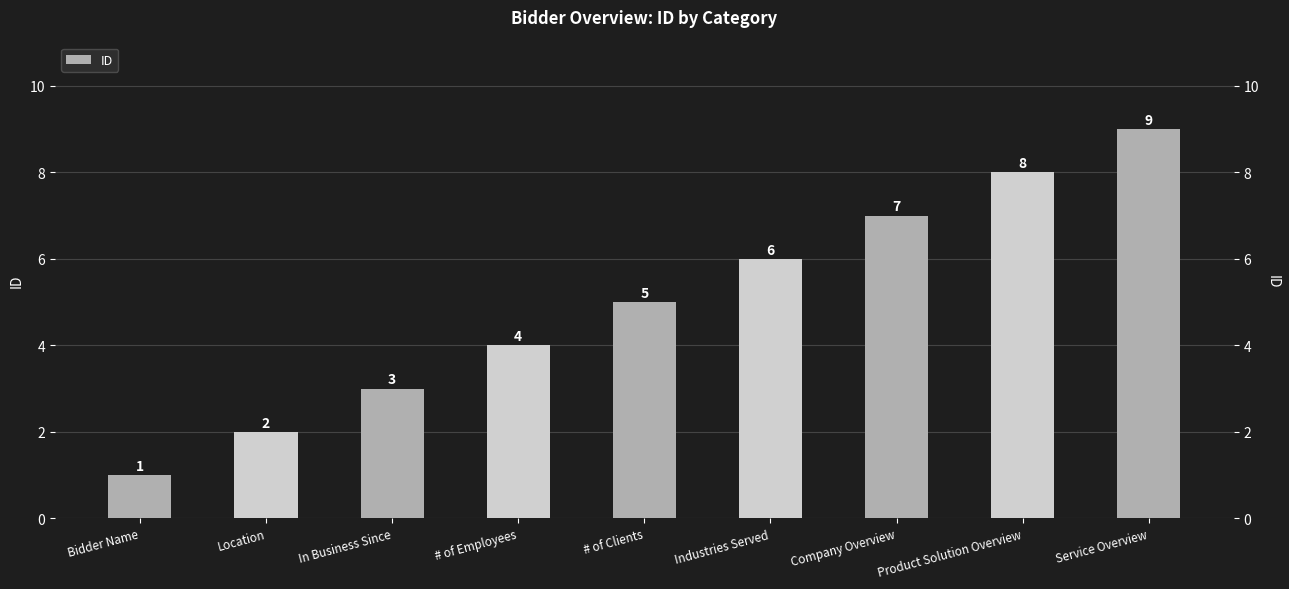

True or false: the data shows 6 at Industries Served.

True